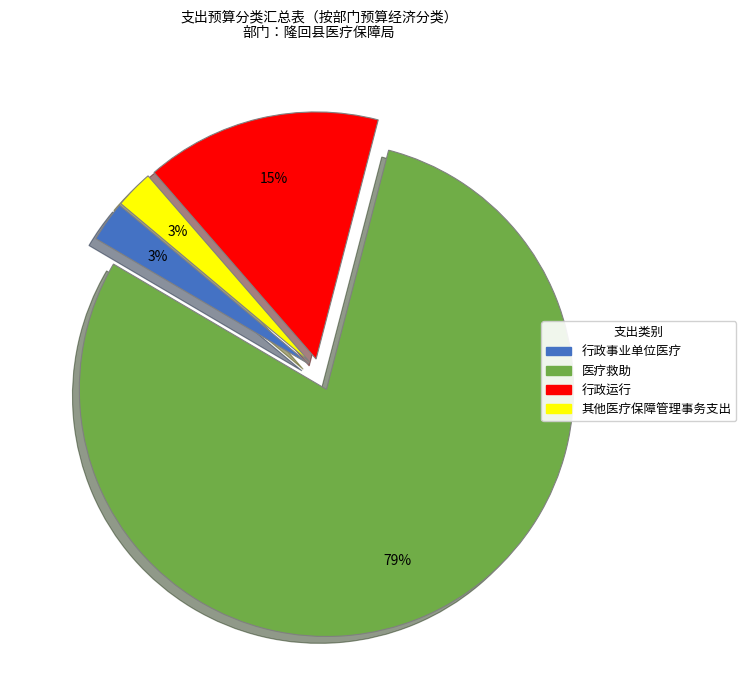

Which category has the biggest portion of the pie?

医疗救助